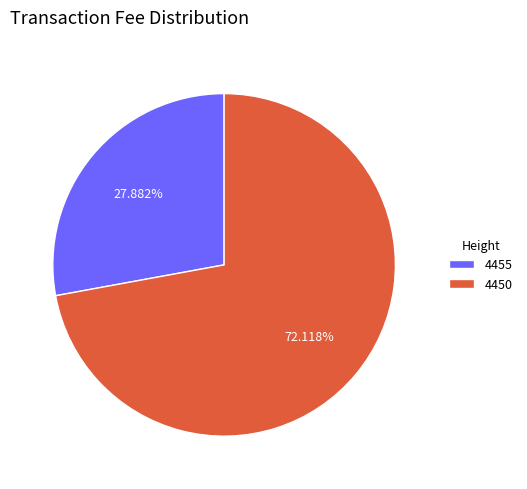

What percentage do 4455 and 4450 together represent?

100.0%